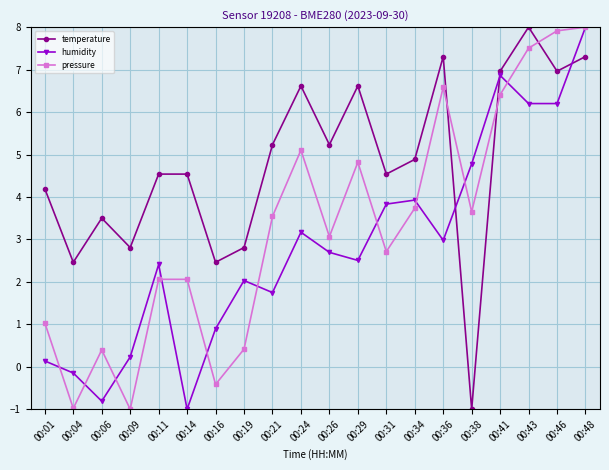

How many categories are shown in the chart?

20